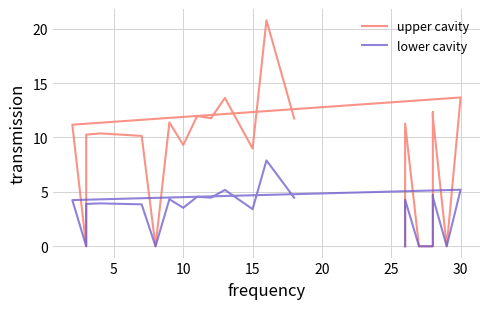

Which series has the widest spread of values?

upper cavity